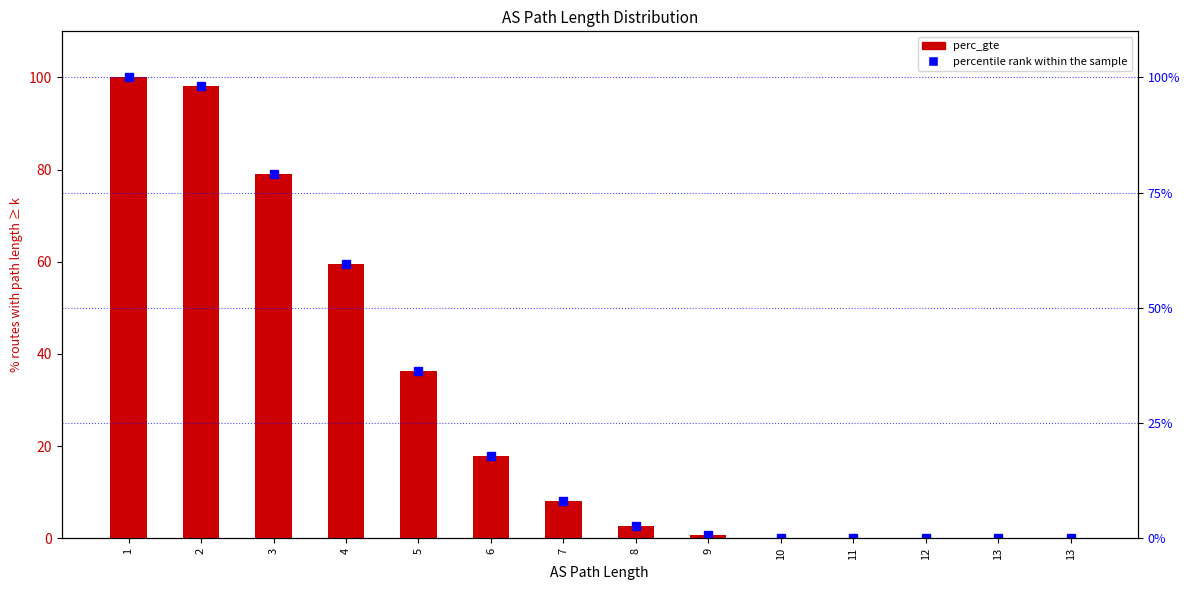

At how many categories does at least one series exceed 66?

3